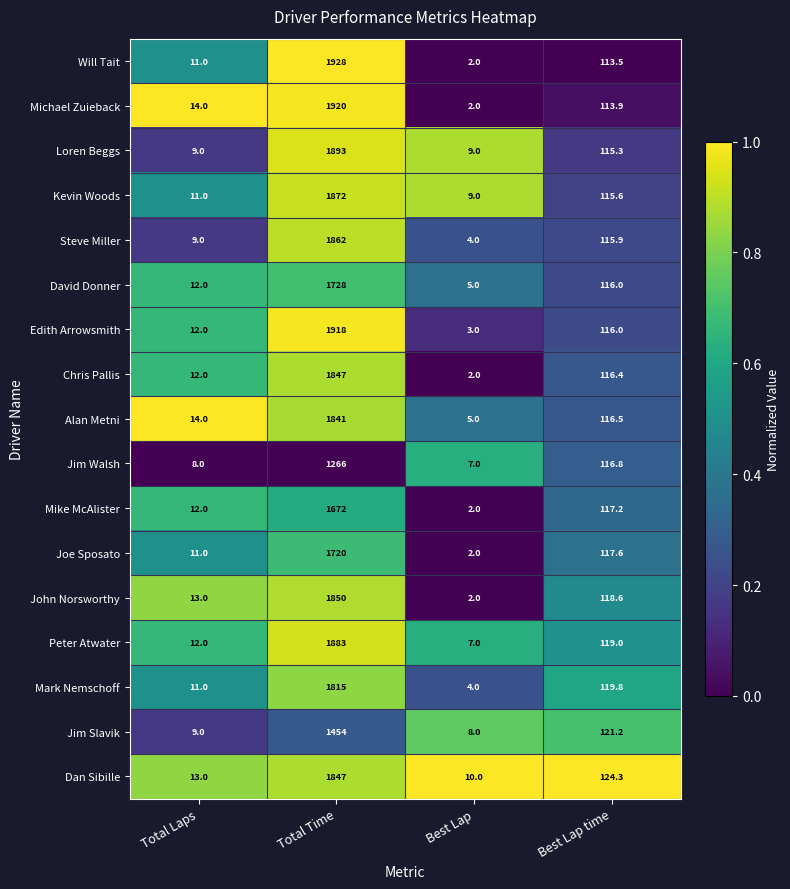

What is the difference between the maximum and minimum values in the Joe Sposato series?

1718.0